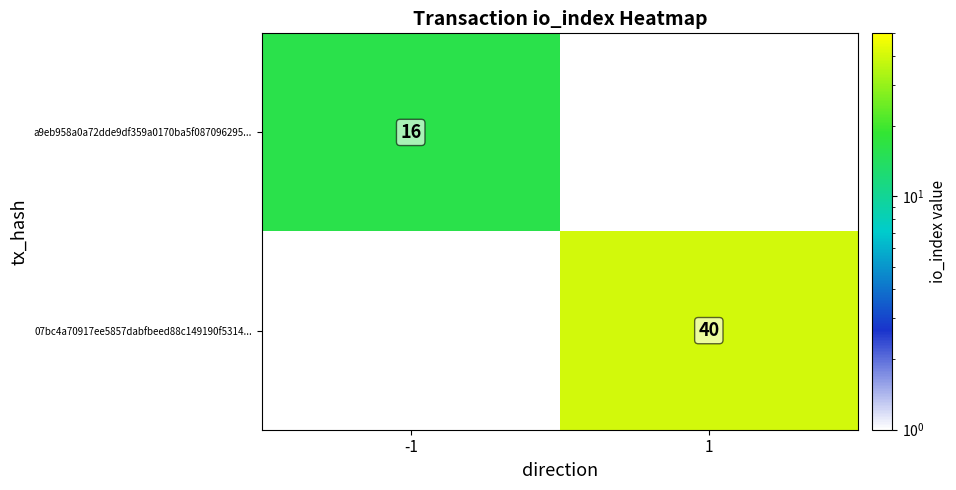

The value of a9eb958a0a72dde9df359a0170ba5f087096295... at -1 is 27.8. True or false?

False